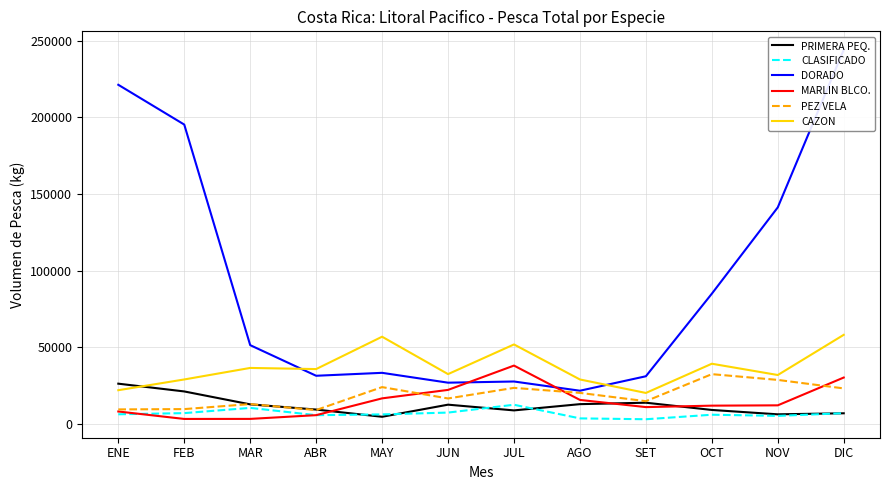

Count the number of data series in this chart.

6